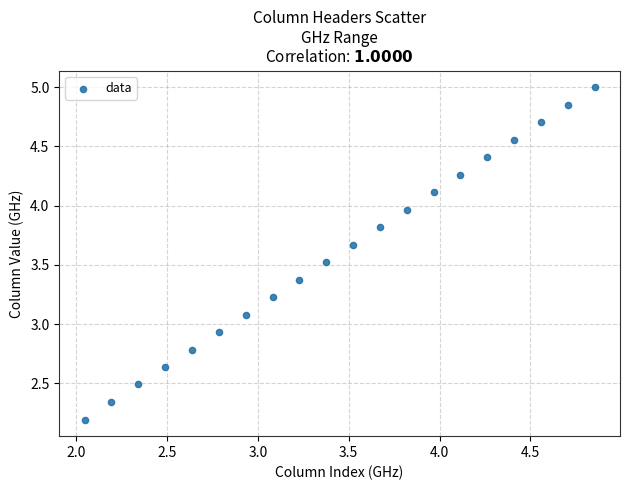

What is the range of X values (max minus min)?

2.8